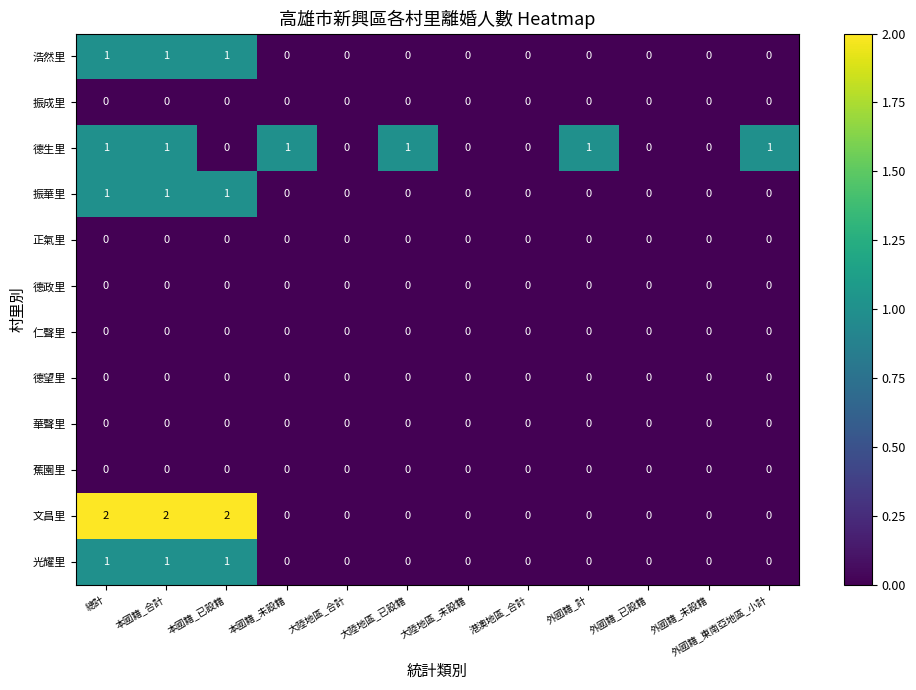

Which series changed the most between 本國籍_未設籍 and 外國籍_未設籍?

德生里